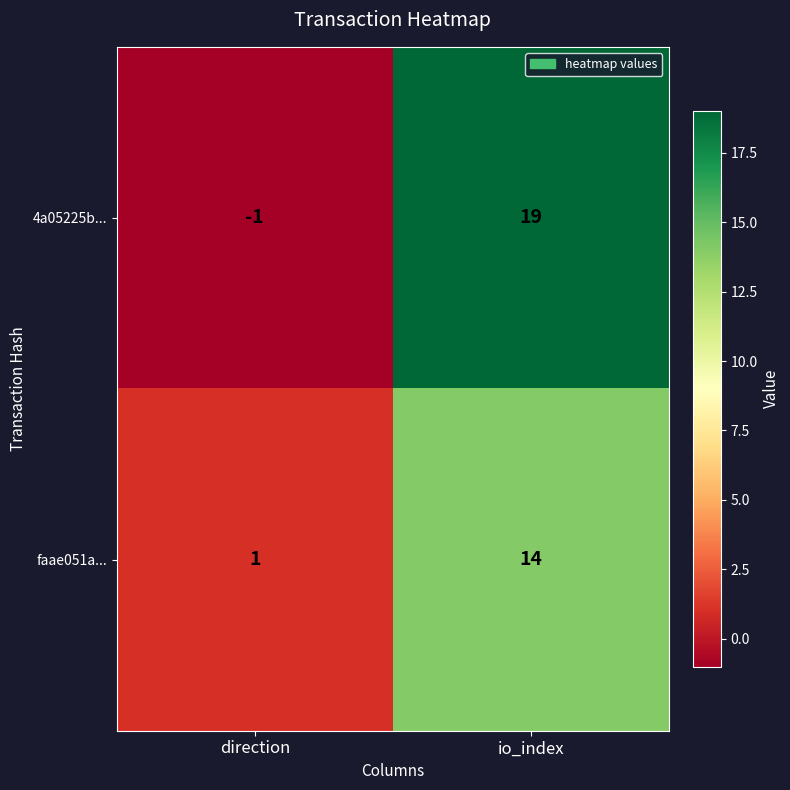

Reading left to right, list all the values displayed in this chart.

4a05225b...: direction=-1	io_index=19
faae051a...: direction=1	io_index=14